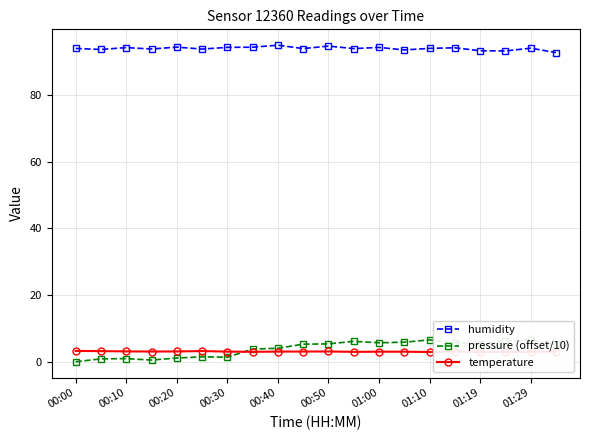

True or false: humidity and temperature cross at least once.

False